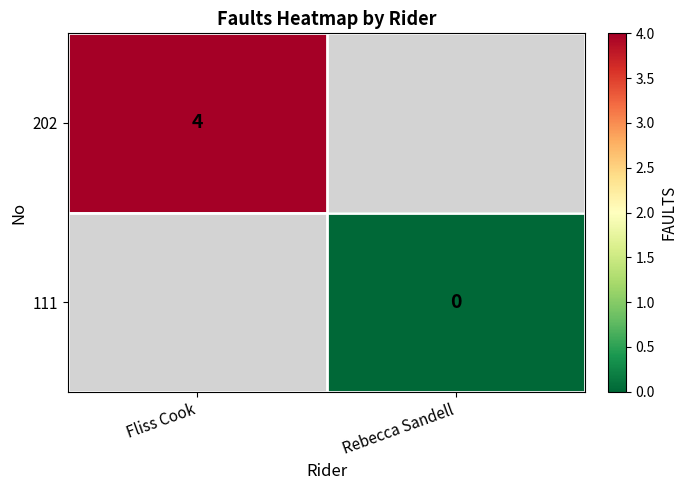

True or false: 202 has a value of 3 at Fliss Cook.

False